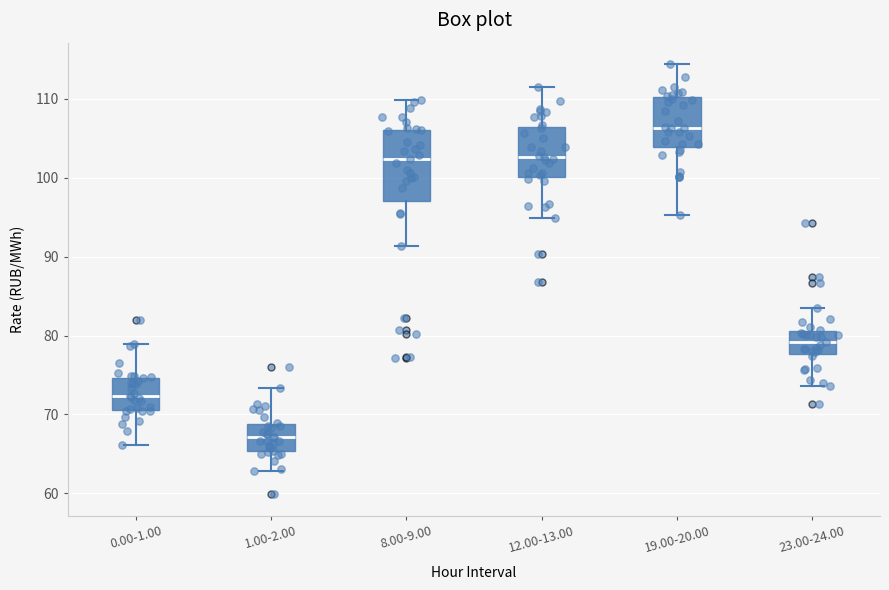

Reading left to right, transcribe this box plot: for each box, give where its median line is, the range the box spans, and where its two whiskers end, as read against the y-axis. The values are not printed on the chart, so give them approximately, as read against the axis.

0.00-1.00: median 72, box 71 to 75, whiskers 66 to 79
1.00-2.00: median 67, box 65 to 69, whiskers 63 to 73
8.00-9.00: median 102, box 97 to 106, whiskers 91 to 110
12.00-13.00: median 103, box 100 to 106, whiskers 95 to 111
19.00-20.00: median 106, box 104 to 110, whiskers 95 to 114
23.00-24.00: median 79, box 78 to 81, whiskers 74 to 83